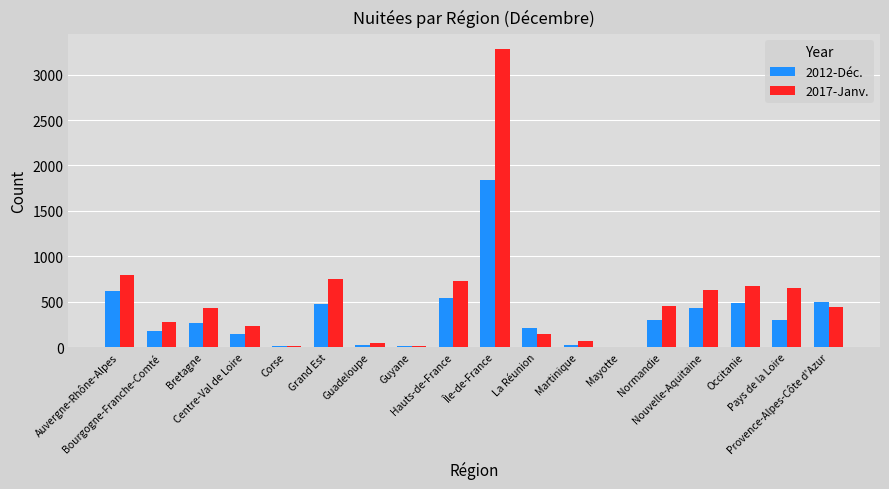

What is the greatest value displayed?

3282